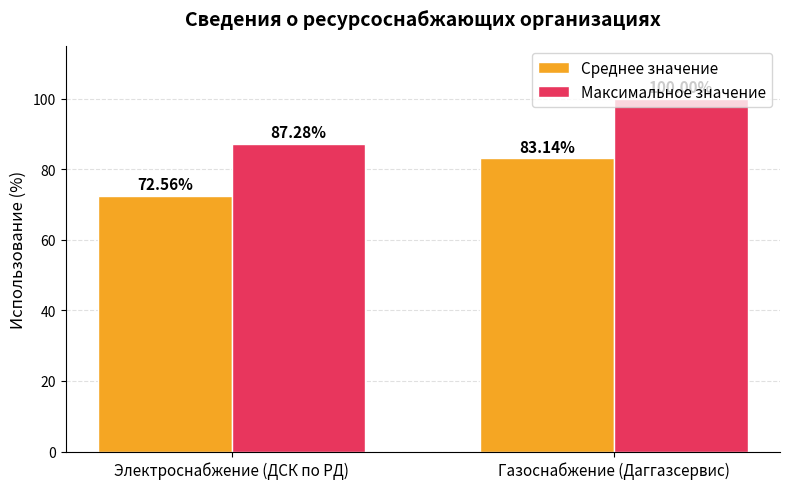

The Среднее значение series shows 21.4 at Газоснабжение (Даггазсервис). True or false?

False